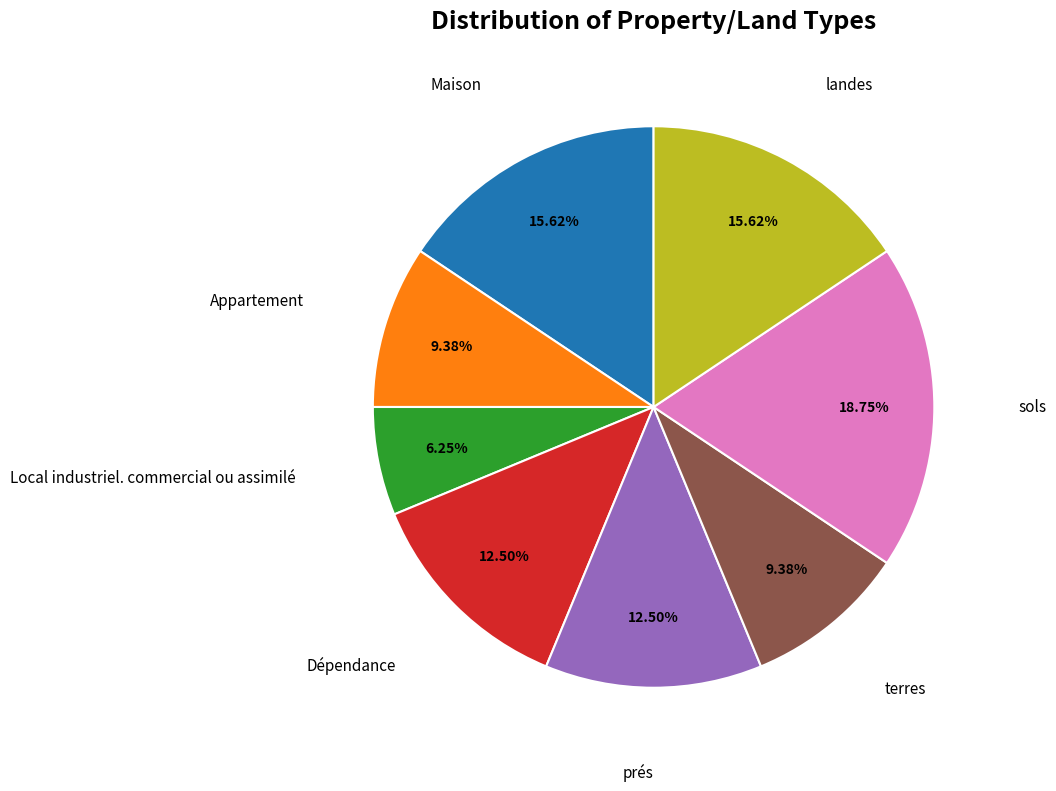

The Dépendance slice represents 7% of the pie. True or false?

False